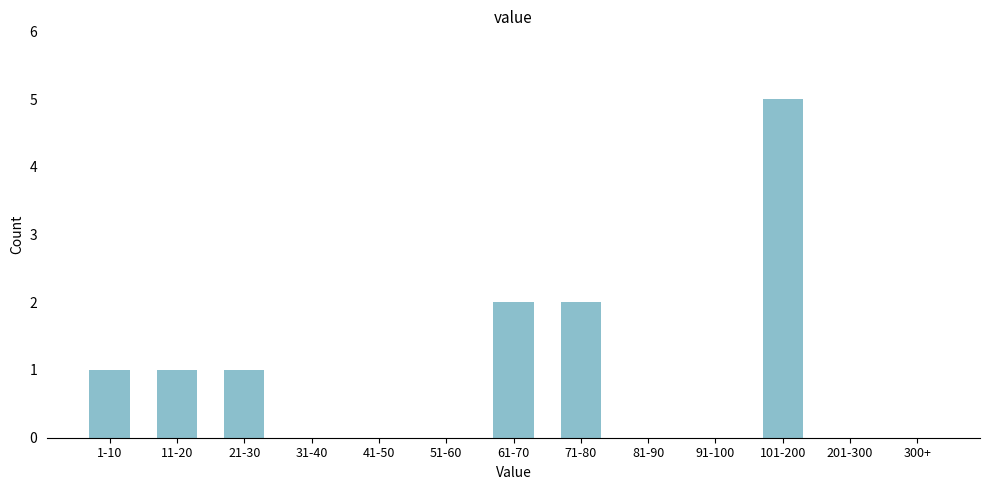

Reading right to left, what are all the values shown in this chart?

300+=0	201-300=0	101-200=5	91-100=0	81-90=0	71-80=2	61-70=2	51-60=0	41-50=0	31-40=0	21-30=1	11-20=1	1-10=1